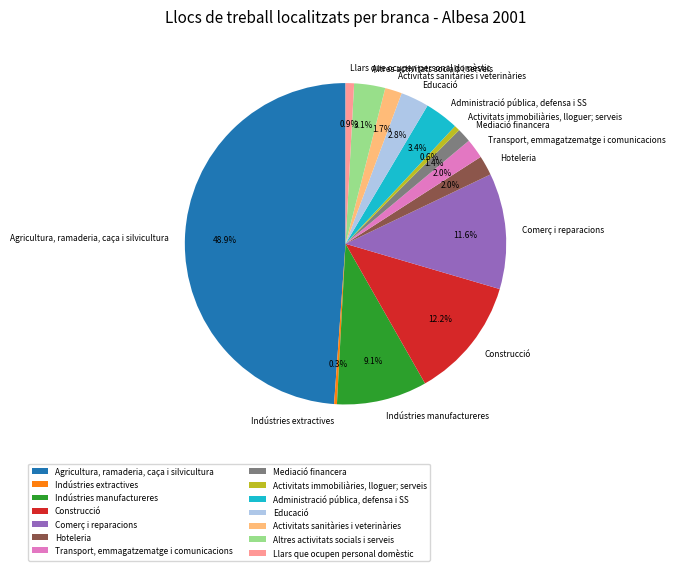

To the nearest percent, what is the difference between the Altres activitats socials i serveis and Llars que ocupen personal domèstic slice percentages?

2%